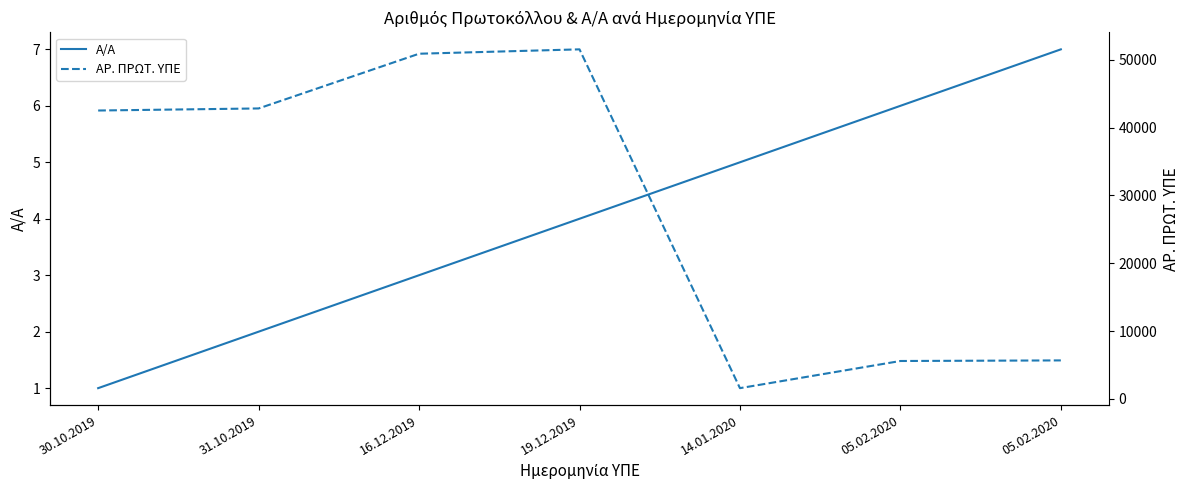

At which label is Α/Α closest to 4?

19.12.2019